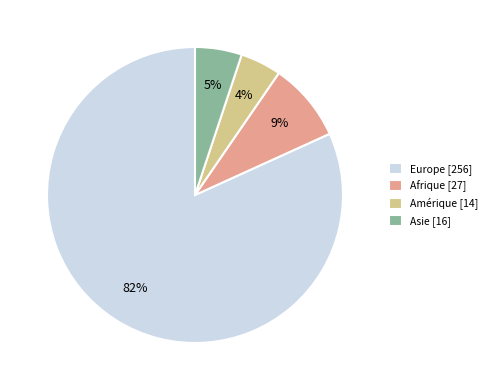

Do Asie [16] and Amérique [14] together represent more than half of the pie?

No